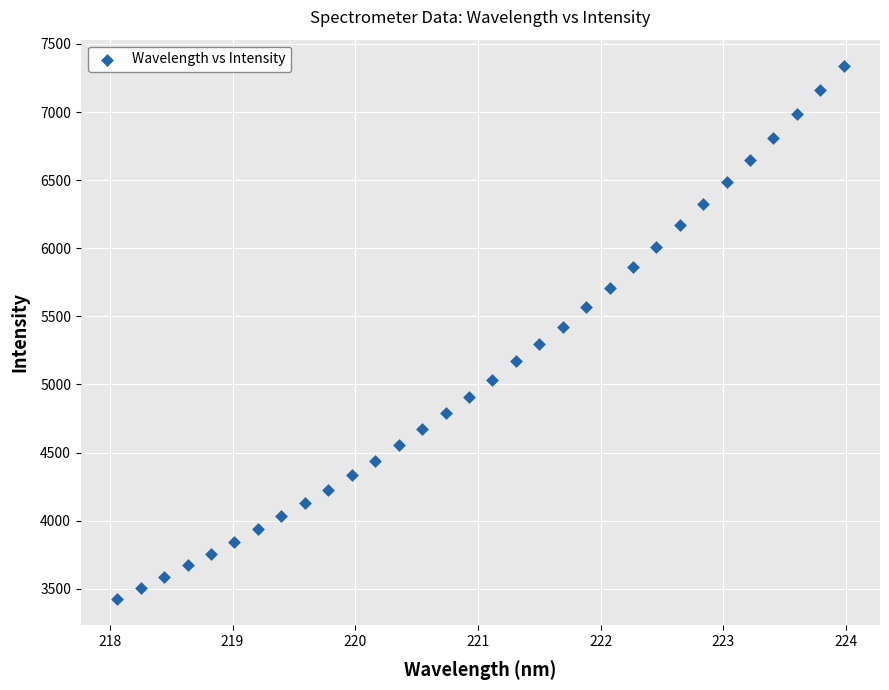

What is the range of Y values (max minus min)?

3908.3